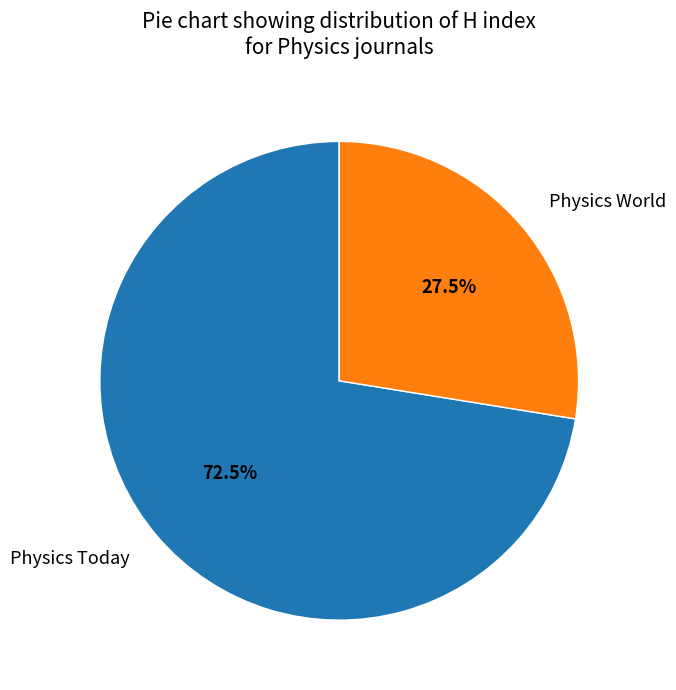

Which has a higher value, Physics Today or Physics World?

Physics Today